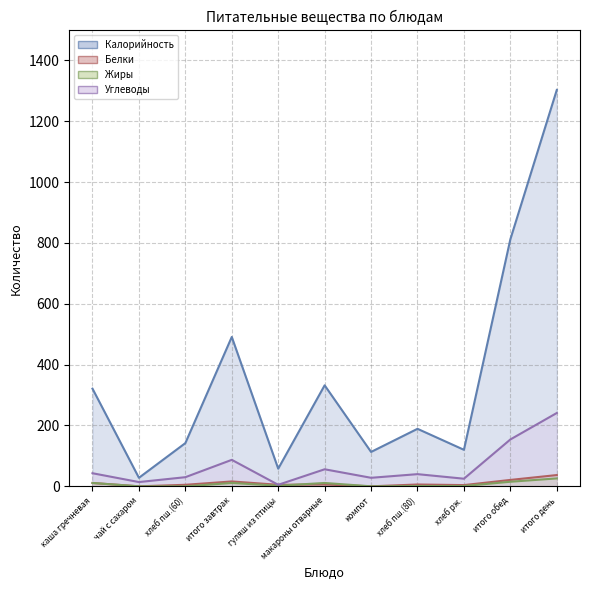

What is the difference between the second highest and minimum values in the Углеводы series?

149